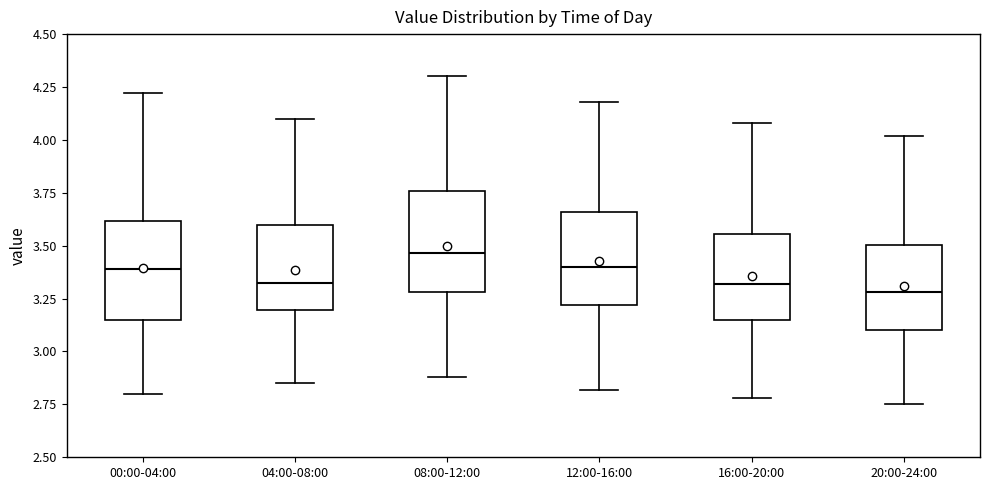

Reading left to right, transcribe this box plot: for each box, give where its median line is, the range the box spans, and where its two whiskers end, as read against the y-axis. The values are not printed on the chart, so give them approximately, as read against the axis.

00:00-04:00: median 3.40, box 3.15 to 3.60, whiskers 2.80 to 4.20
04:00-08:00: median 3.35, box 3.20 to 3.60, whiskers 2.85 to 4.10
08:00-12:00: median 3.45, box 3.30 to 3.75, whiskers 2.90 to 4.30
12:00-16:00: median 3.40, box 3.20 to 3.65, whiskers 2.80 to 4.20
16:00-20:00: median 3.30, box 3.15 to 3.55, whiskers 2.80 to 4.10
20:00-24:00: median 3.30, box 3.10 to 3.50, whiskers 2.75 to 4.00